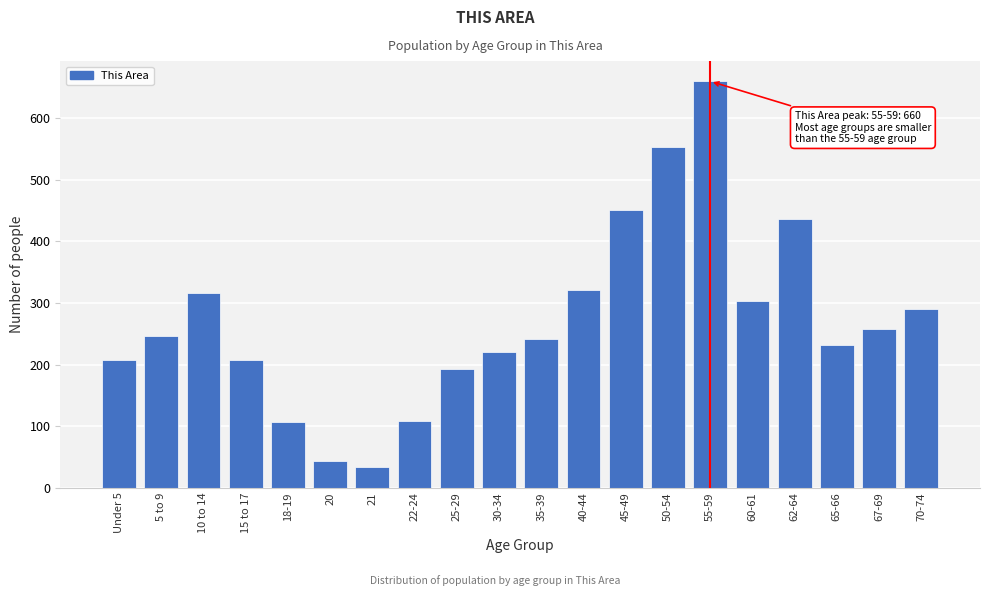

True or false: the data shows 69 at 20.

False